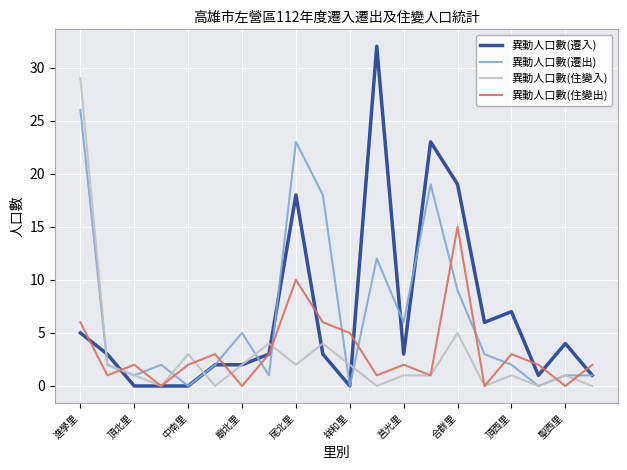

What is the greatest value displayed?

32